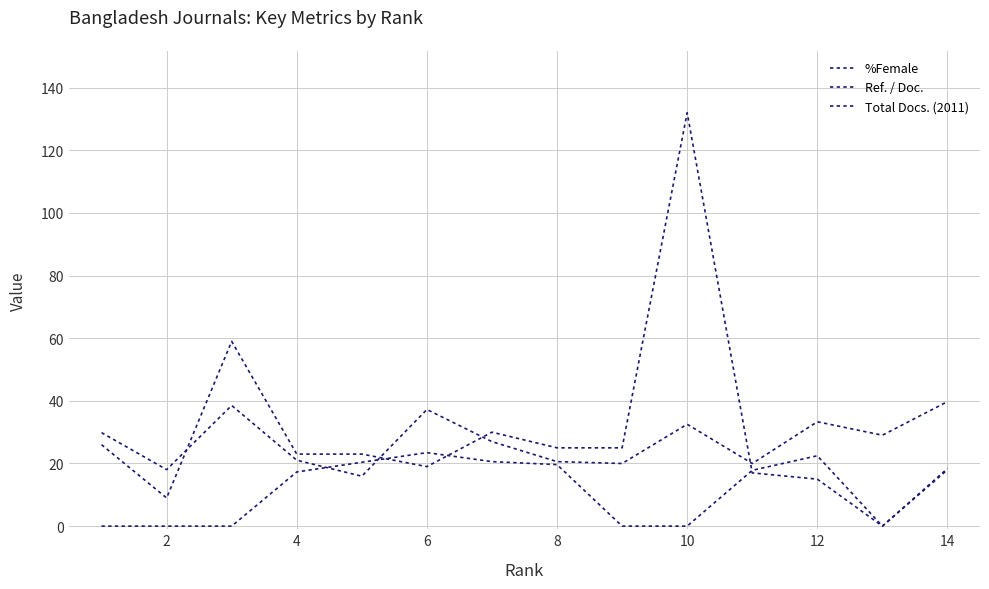

Is this an area chart (filled region under the line)?

No